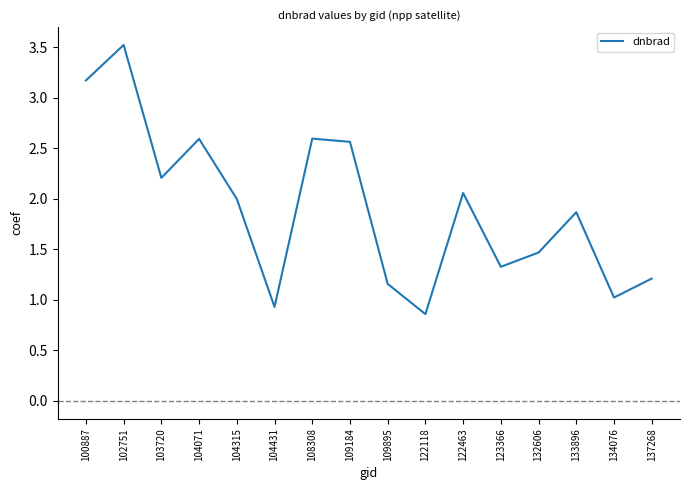

Is it true that the value at 122463 is 1.1?

False